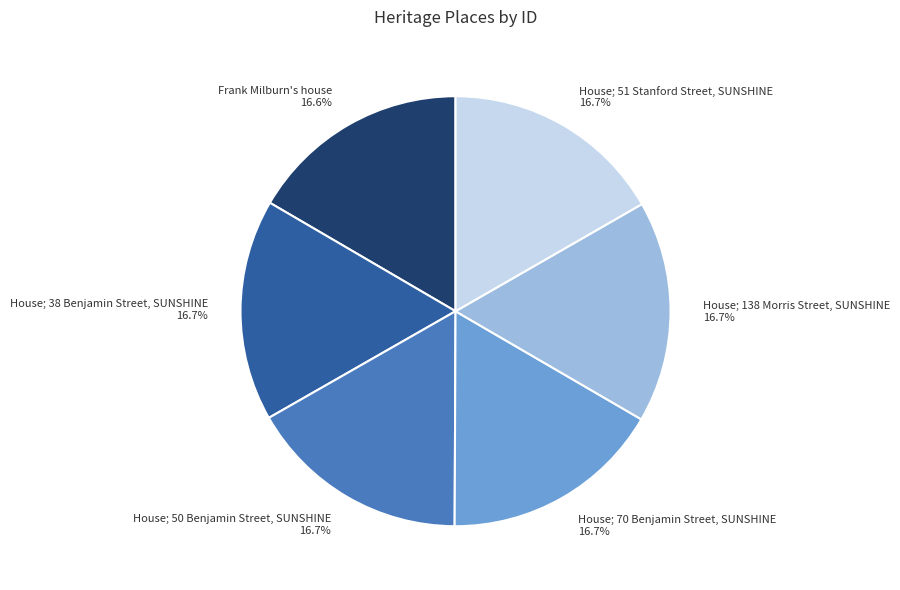

What is the ratio of the value at House; 70 Benjamin Street, SUNSHINE to the value at Frank Milburn's house?

1.0